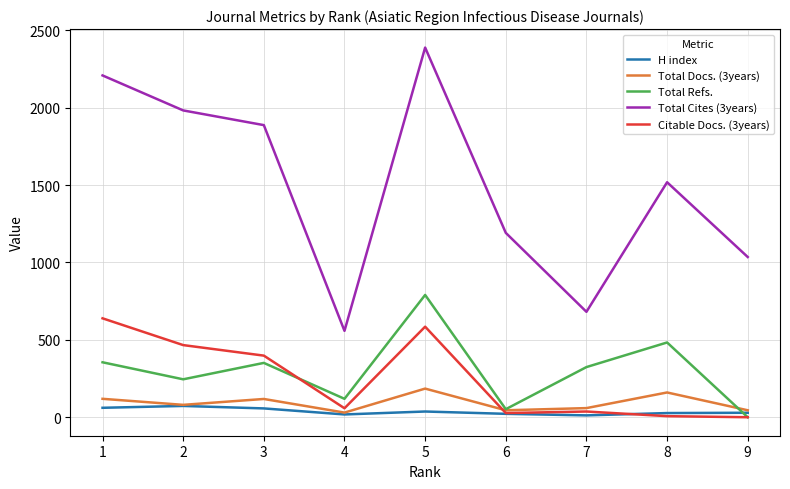

The value of Total Cites (3years) at 8 is 1518. True or false?

True